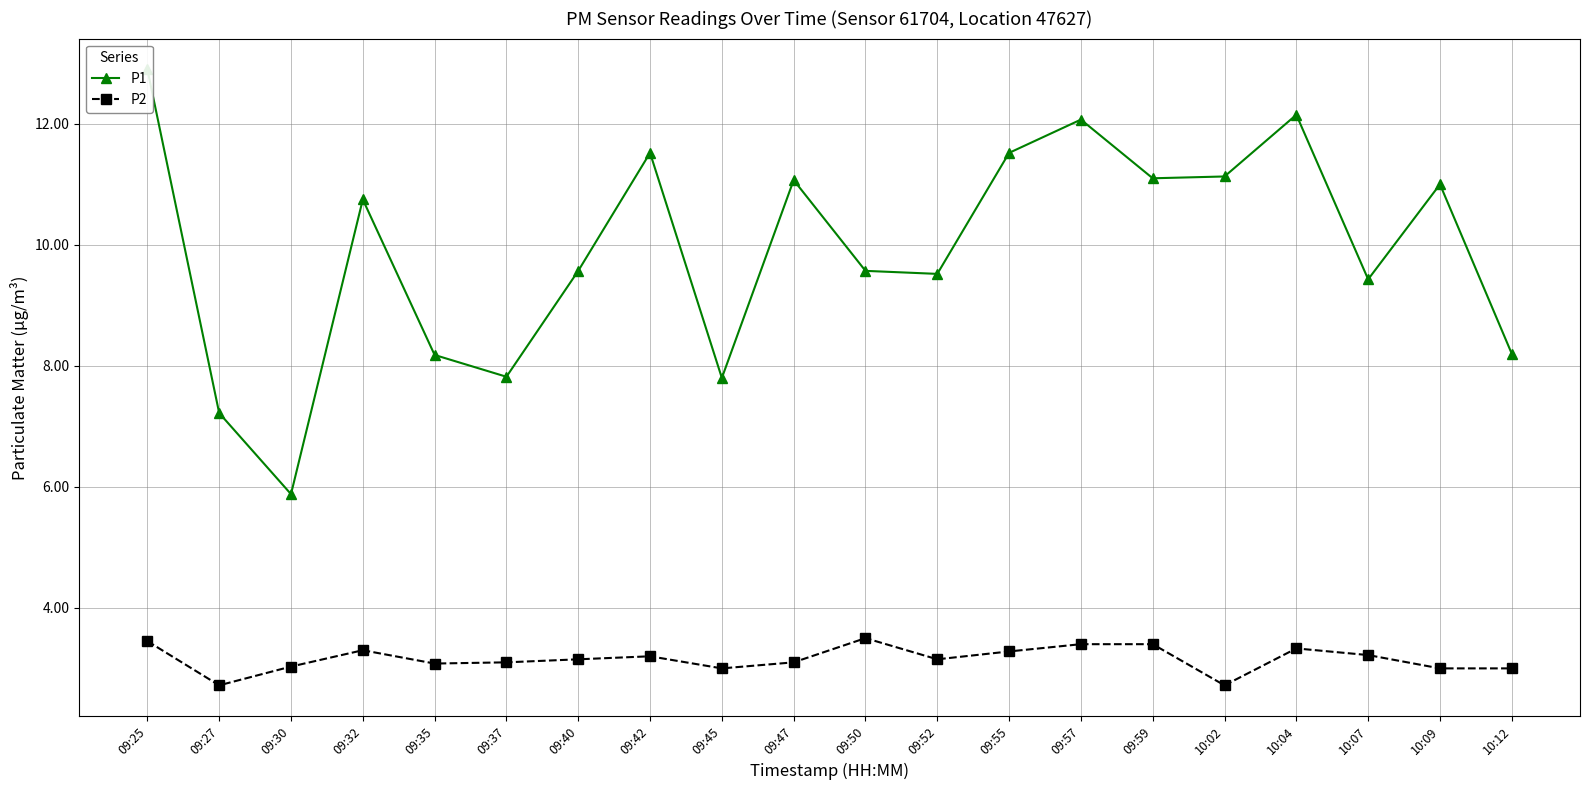

Is it true that P1 equals 11.1 at 10:02?

True